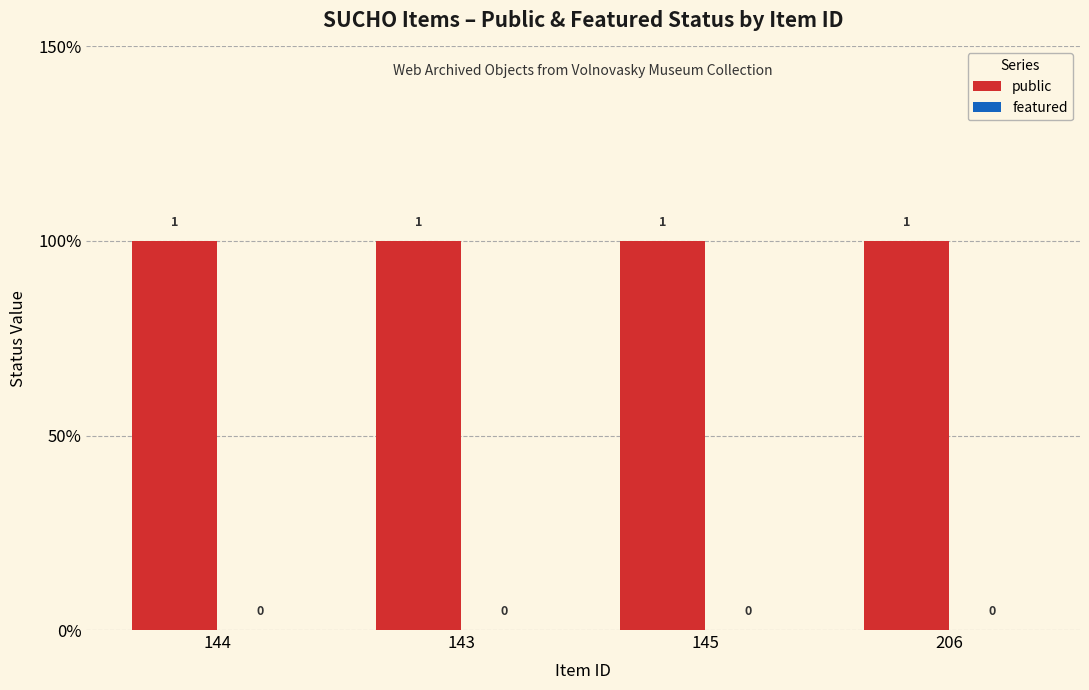

List the series in order of their overall mean, lowest first.

featured, public